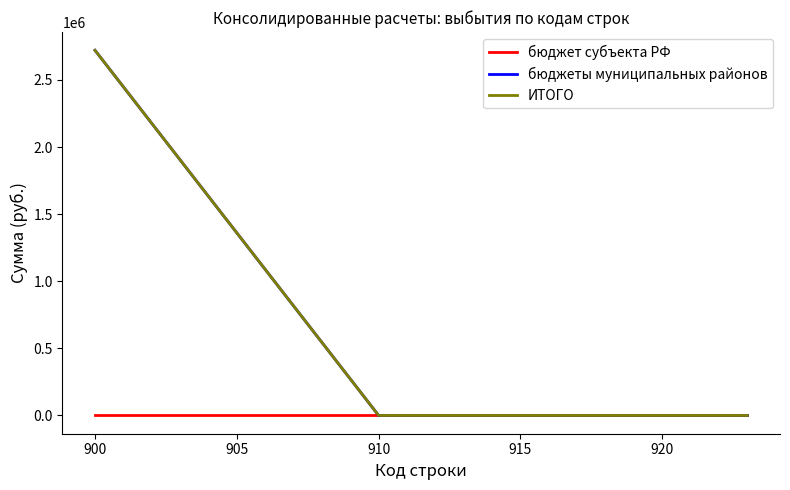

Is this an area chart (filled region under the line)?

No